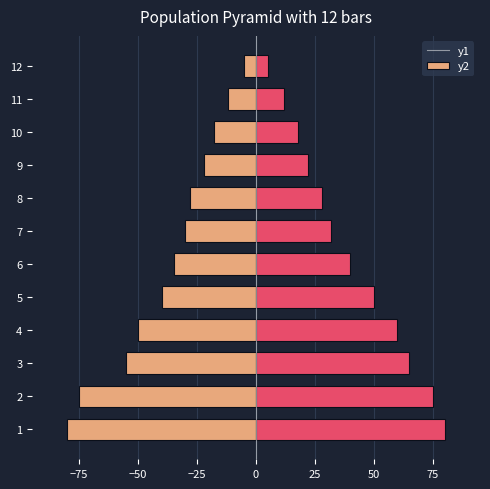

The Ask series shows 44 at 3. True or false?

False